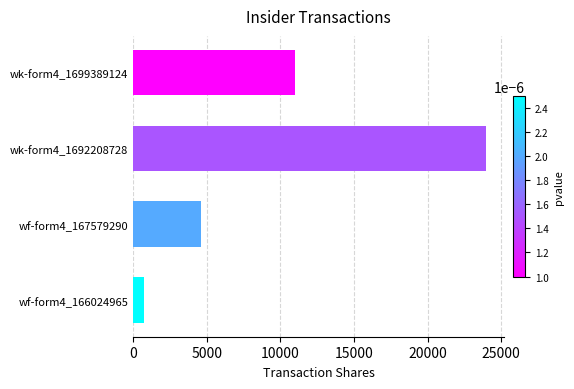

Approximately how many times larger is the value at wk-form4_1699389124 compared to wf-form4_166024965?

14.7